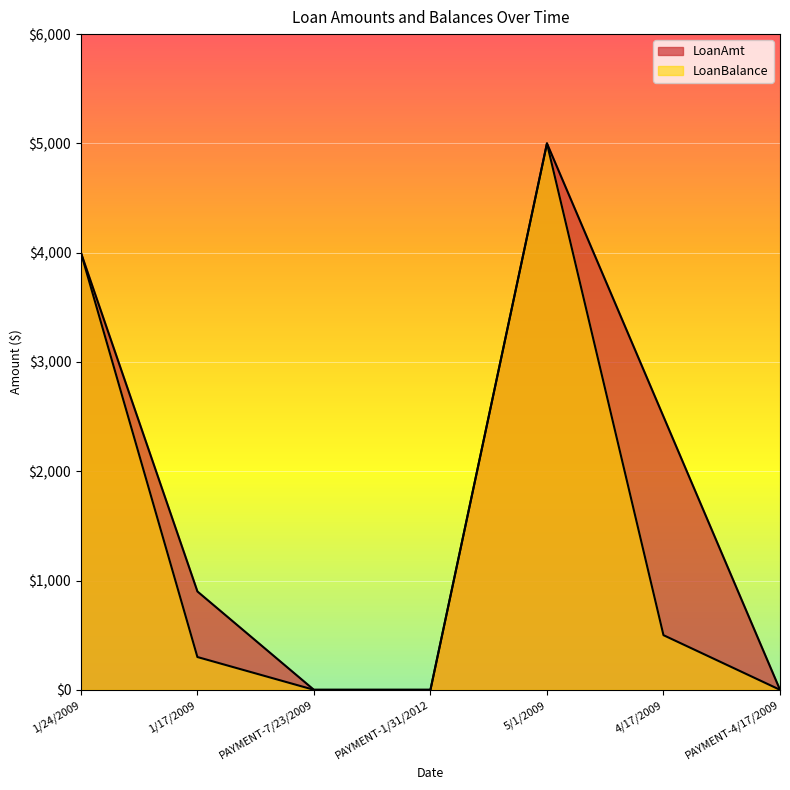

Which series has the widest spread of values?

LoanAmt